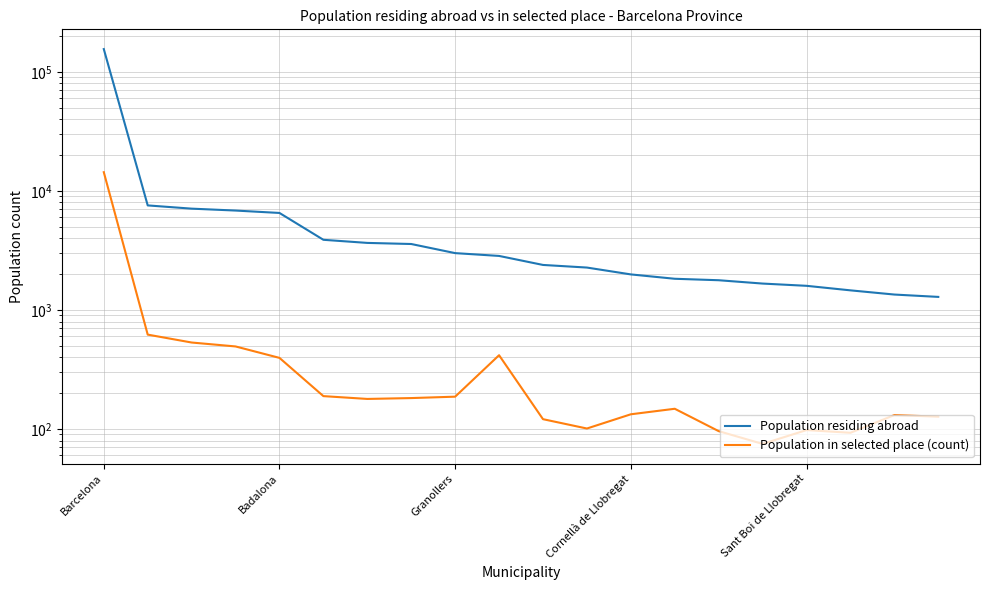

Which series has the widest spread of values?

Population residing abroad